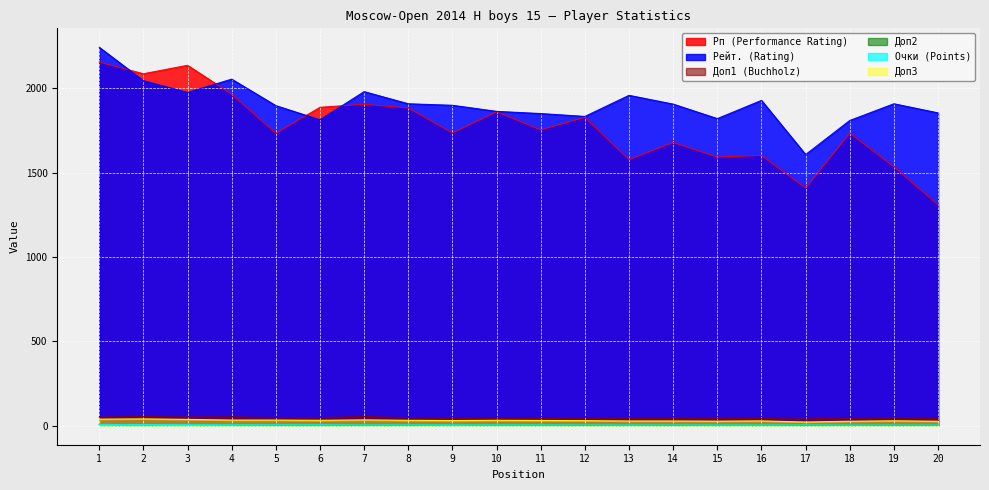

Between 7 and 10, which series saw the biggest shift?

Рейт. (Rating)